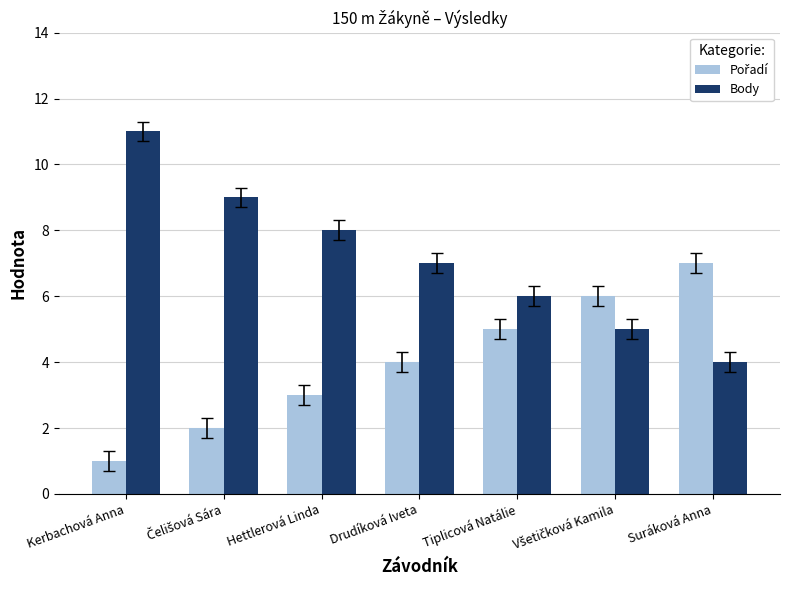

What is the average value of the Body series?

7